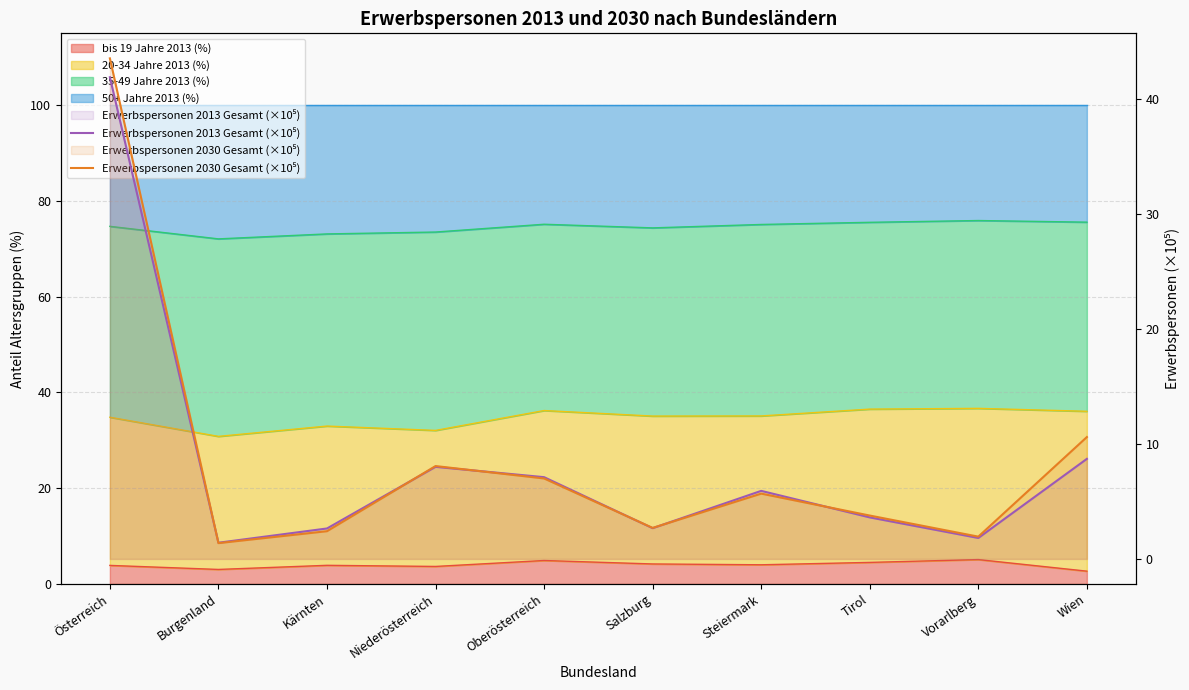

At which category does the chart reach its minimum across all series?

Burgenland